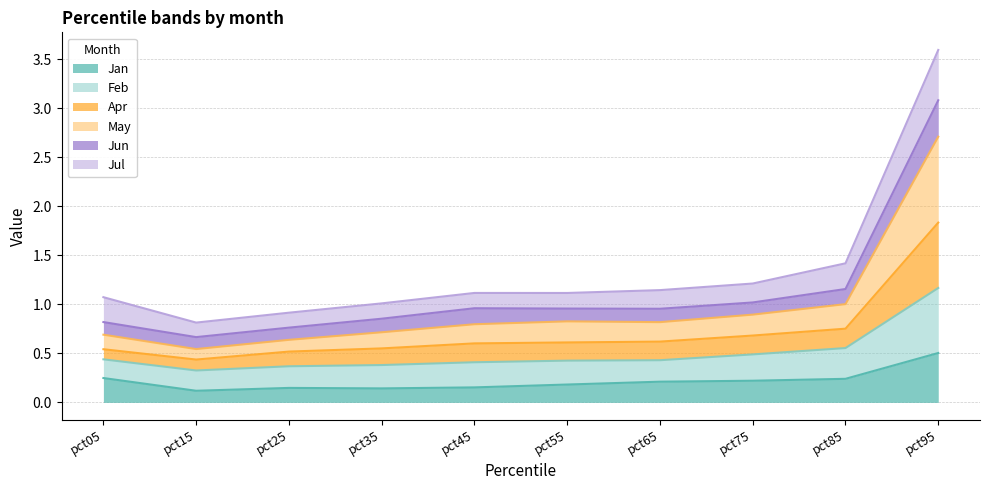

Where is the first local maximum for Feb?

pct45